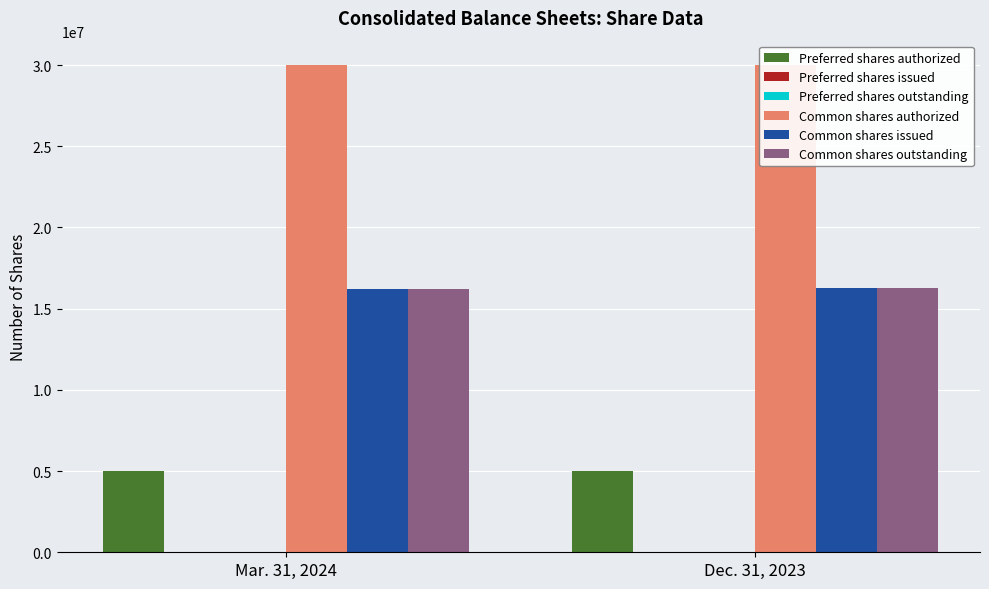

What is the total value across all series at Dec. 31, 2023?

67516000